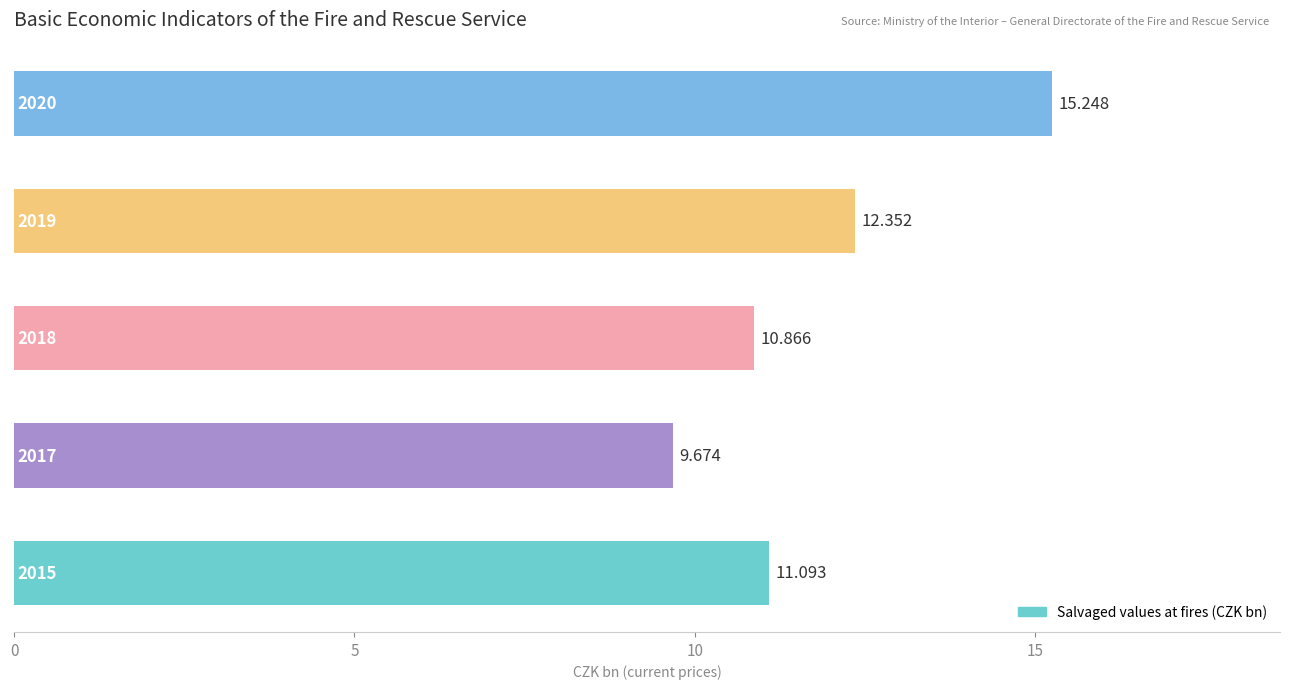

Does the chart contain stacked bars?

No